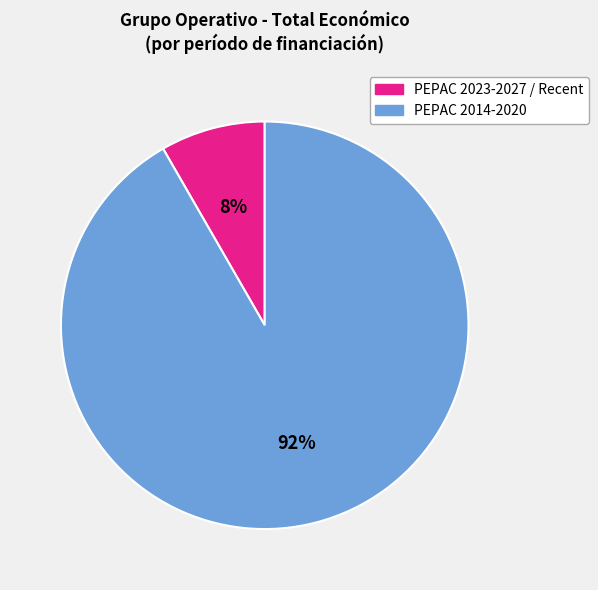

Is there a majority slice in this chart?

Yes